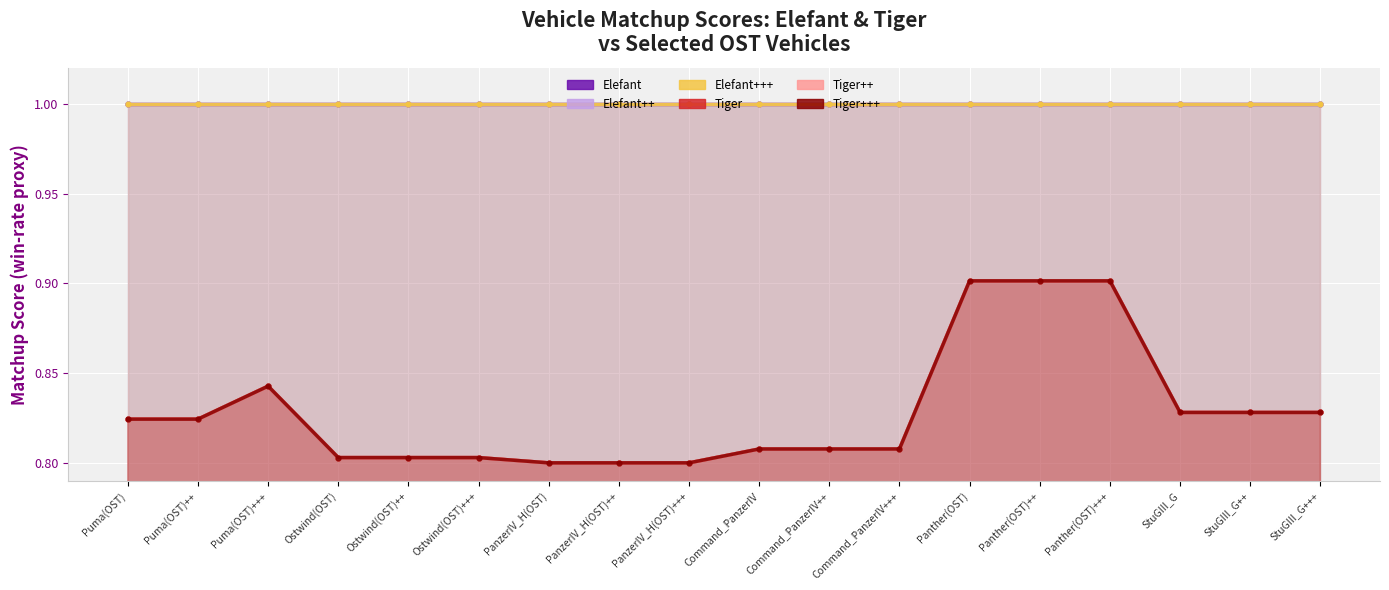

Between StuGIII_G and StuGIII_G+++, which series saw the biggest shift?

Elefant